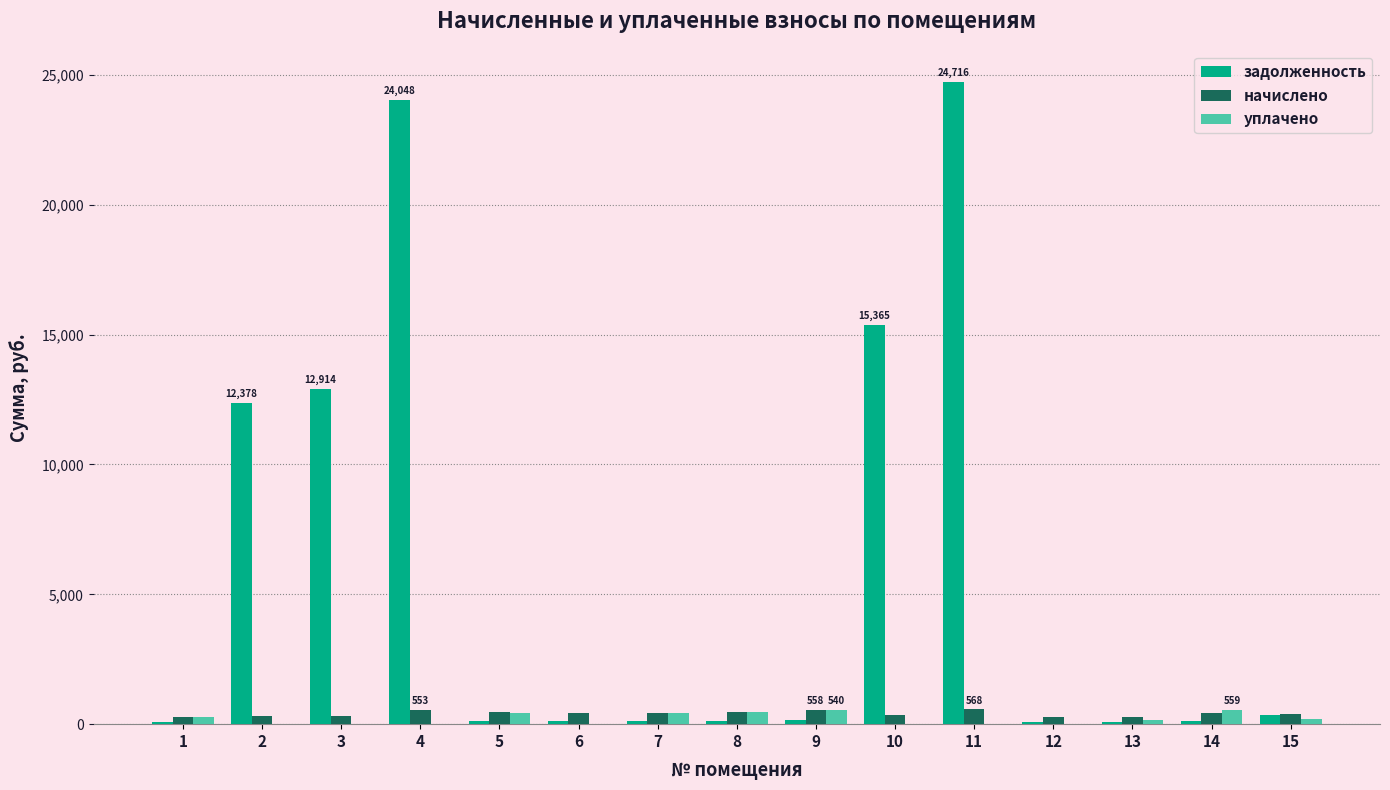

What is the maximum value for задолженность?

24715.6